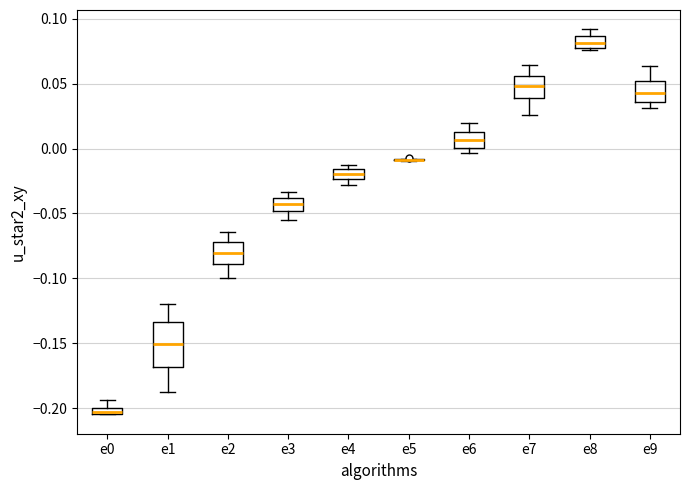

Where is the lower edge of the box for e3 on the y-axis? The values are not printed on the chart, so give them approximately, as read against the axis.

-0.050